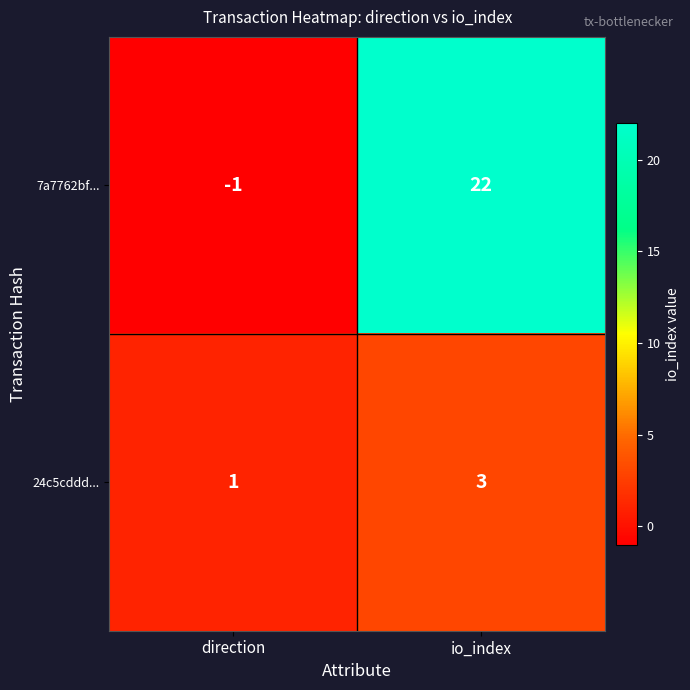

List the series in order of their peak value, highest first.

7a7762bf..., 24c5cddd...